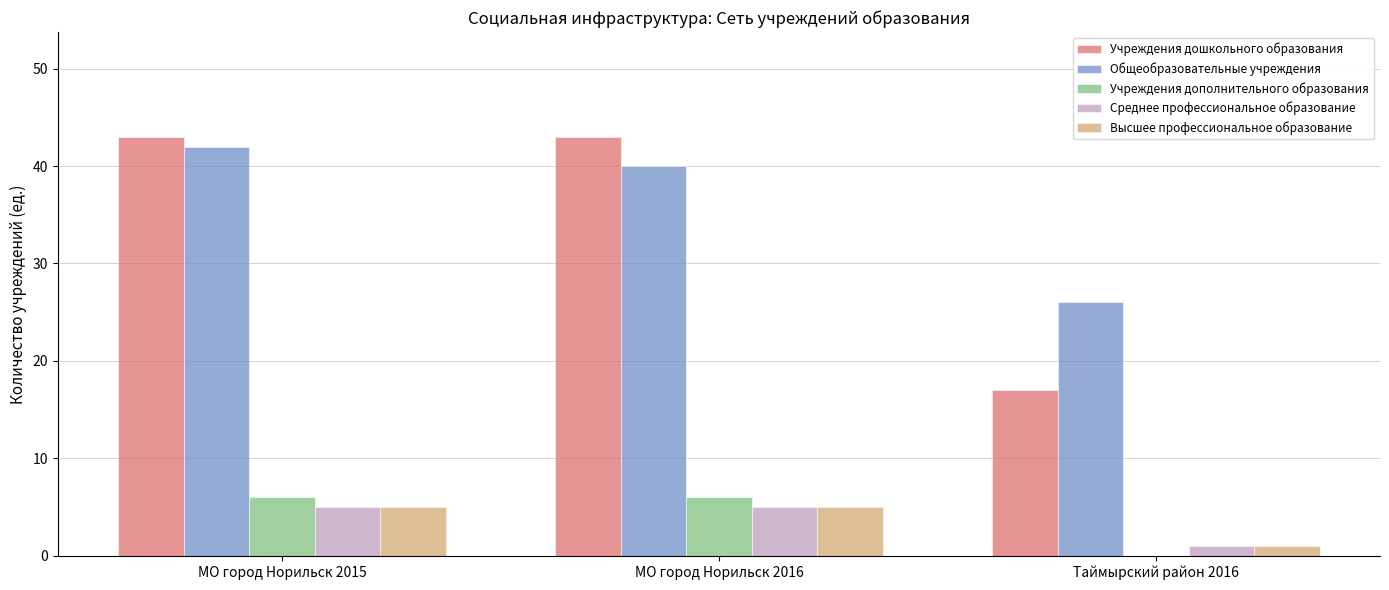

What is the maximum value for Учреждения дополнительного образования?

6